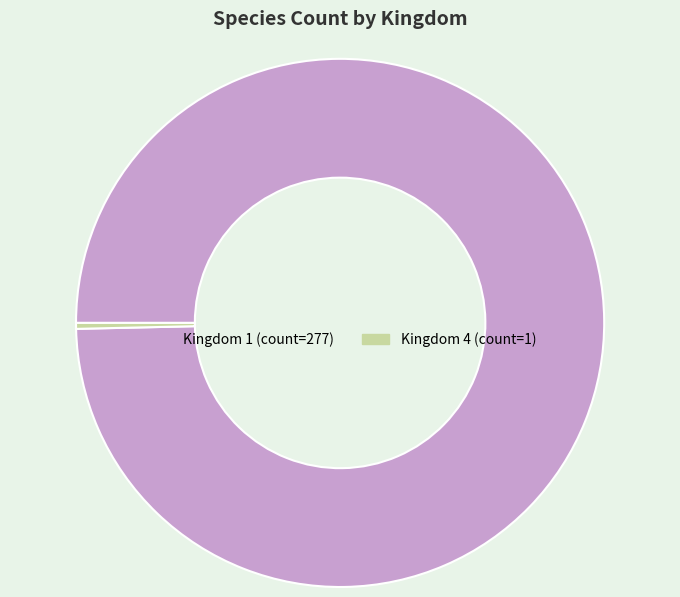

Is there a majority slice in this chart?

Yes